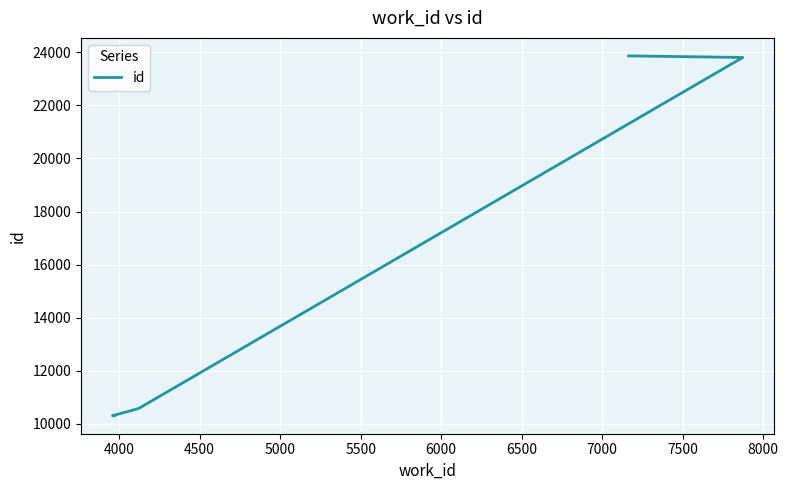

What is the value of the 5th point from the left?

23861